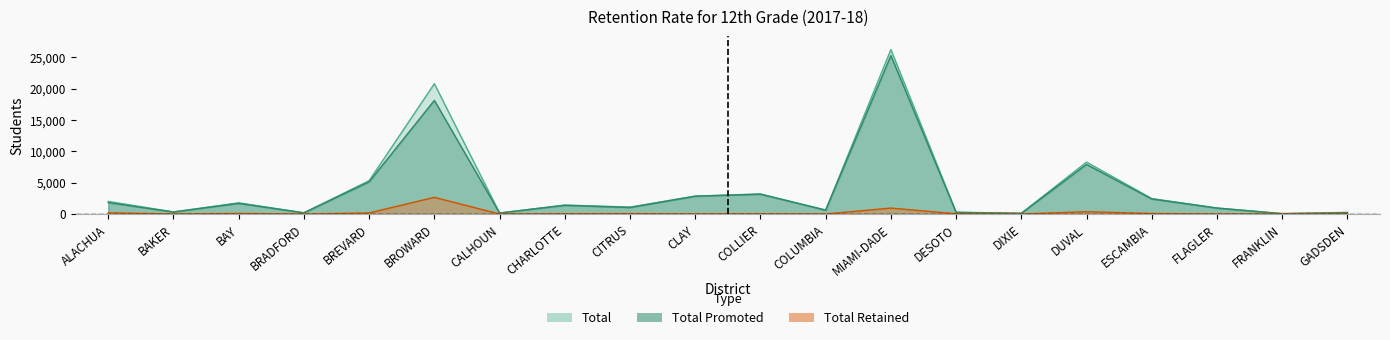

Reading right to left, transcribe all the data shown in this chart.

Total Retained: 44	3	16	80	370	2	40	950	7	40	22	65	46	2	2657	174	2	89	12	193
Total Promoted: 218	62	946	2391	7904	114	256	25249	620	3160	2840	1041	1387	162	18108	5132	191	1696	323	1816
Total: 262	65	962	2471	8274	116	296	26199	627	3200	2862	1106	1433	164	20765	5306	193	1785	335	2009